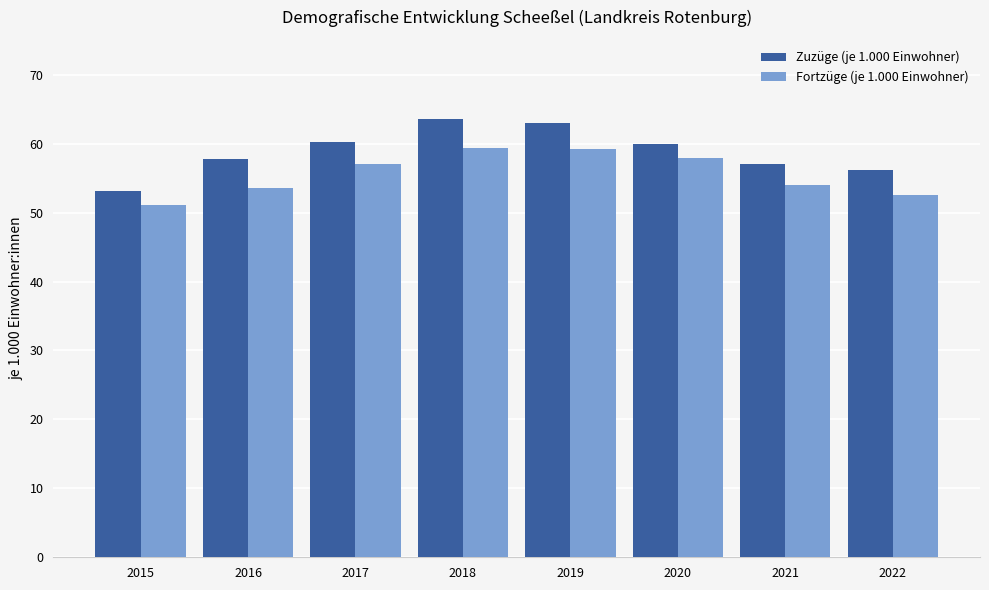

Which series has the largest total across all categories?

Zuzüge (je 1.000 Einwohner)